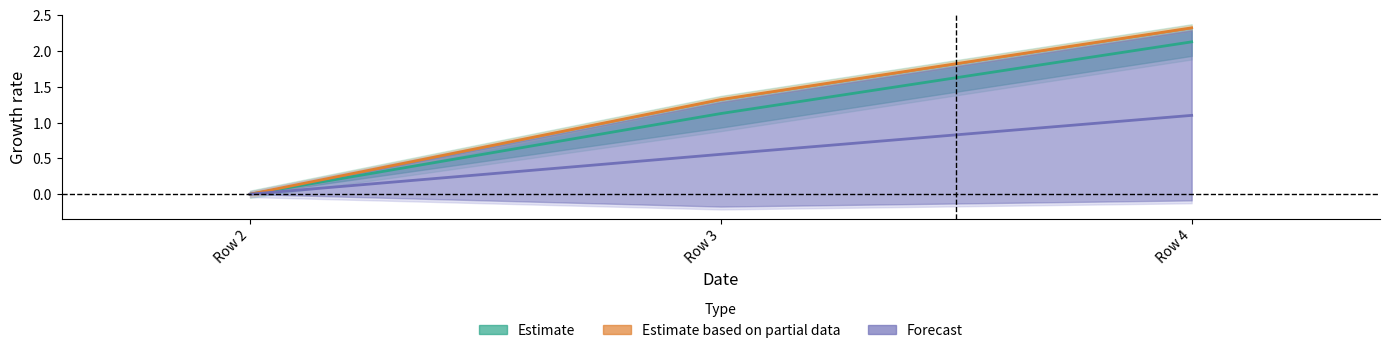

Is this an area chart (filled region under the line)?

No